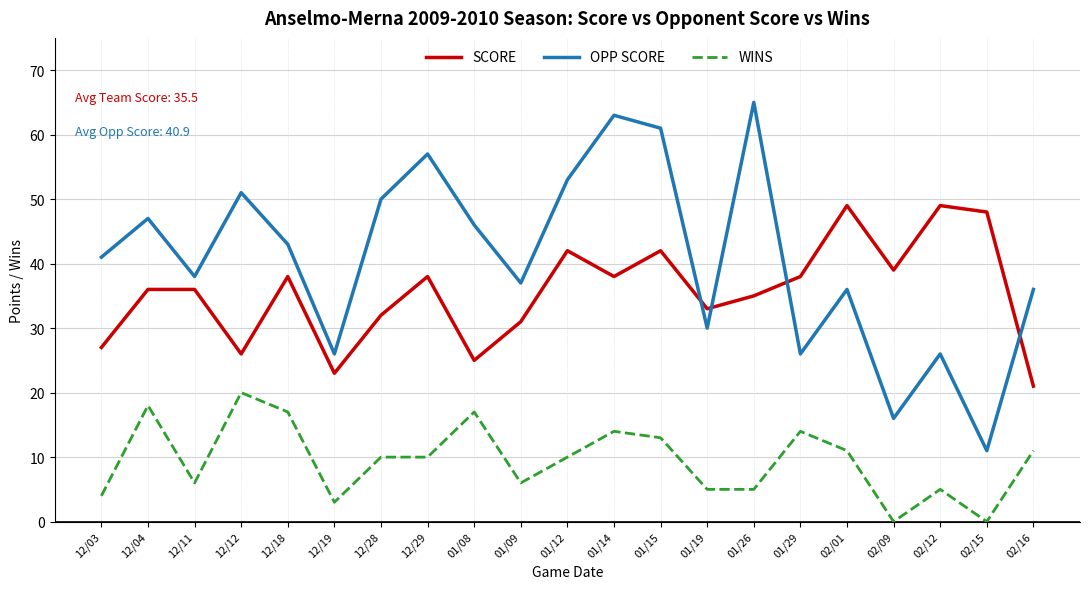

Reading left to right, transcribe all the data shown in this chart.

SCORE: 27	36	36	26	38	23	32	38	25	31	42	38	42	33	35	38	49	39	49	48	21
OPP SCORE: 41	47	38	51	43	26	50	57	46	37	53	63	61	30	65	26	36	16	26	11	36
WINS: 4	18	6	20	17	3	10	10	17	6	10	14	13	5	5	14	11	0	5	0	11